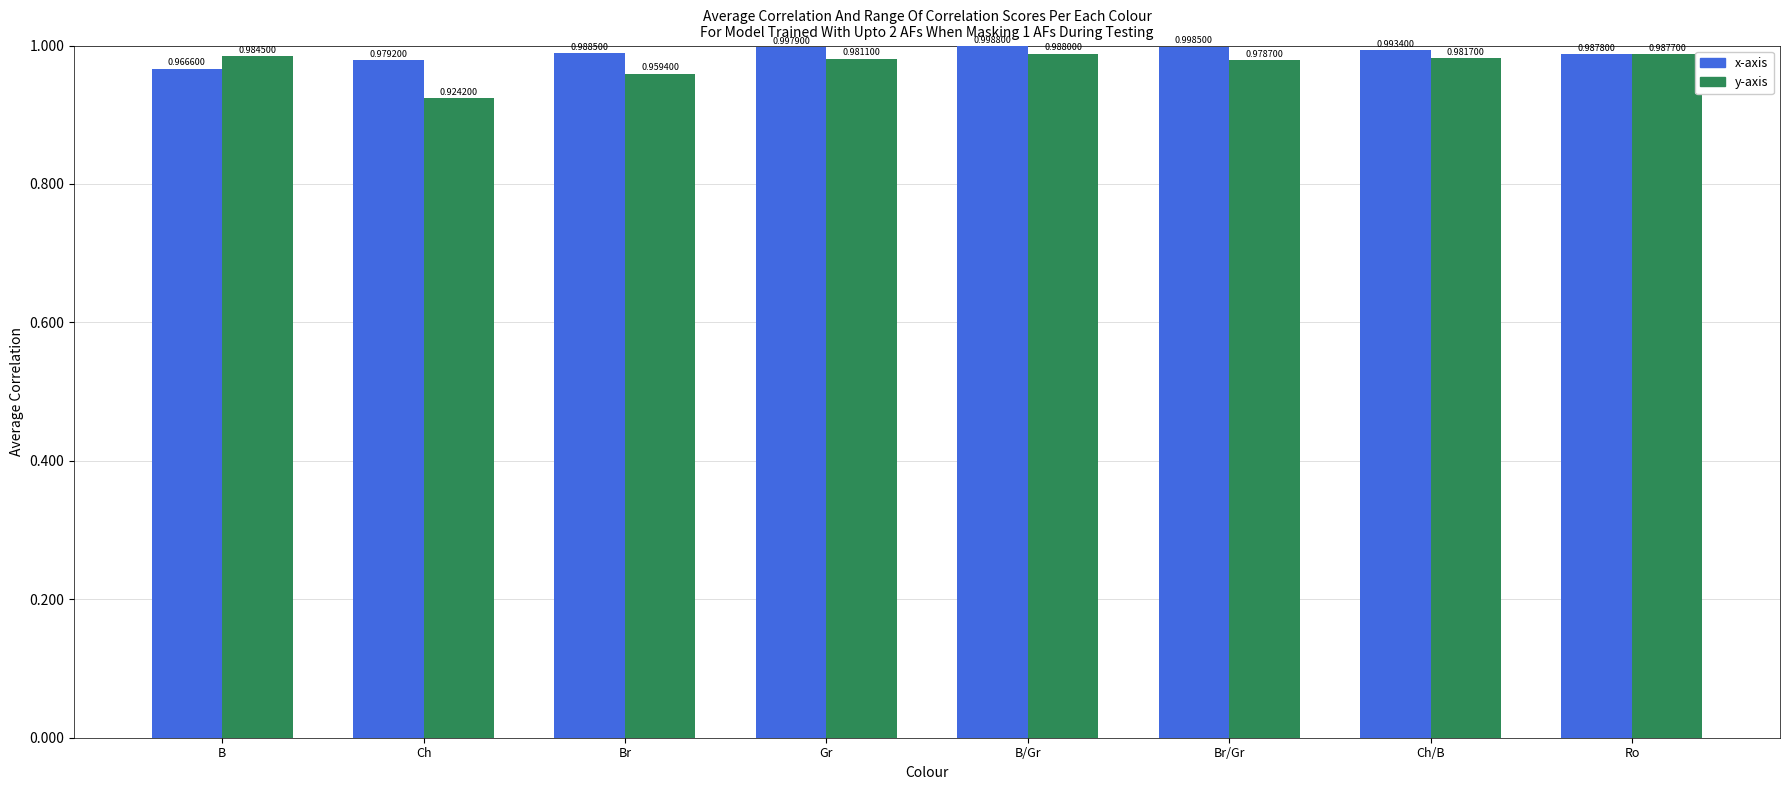

True or false: x-axis has a value of 1.0 at Ch.

True